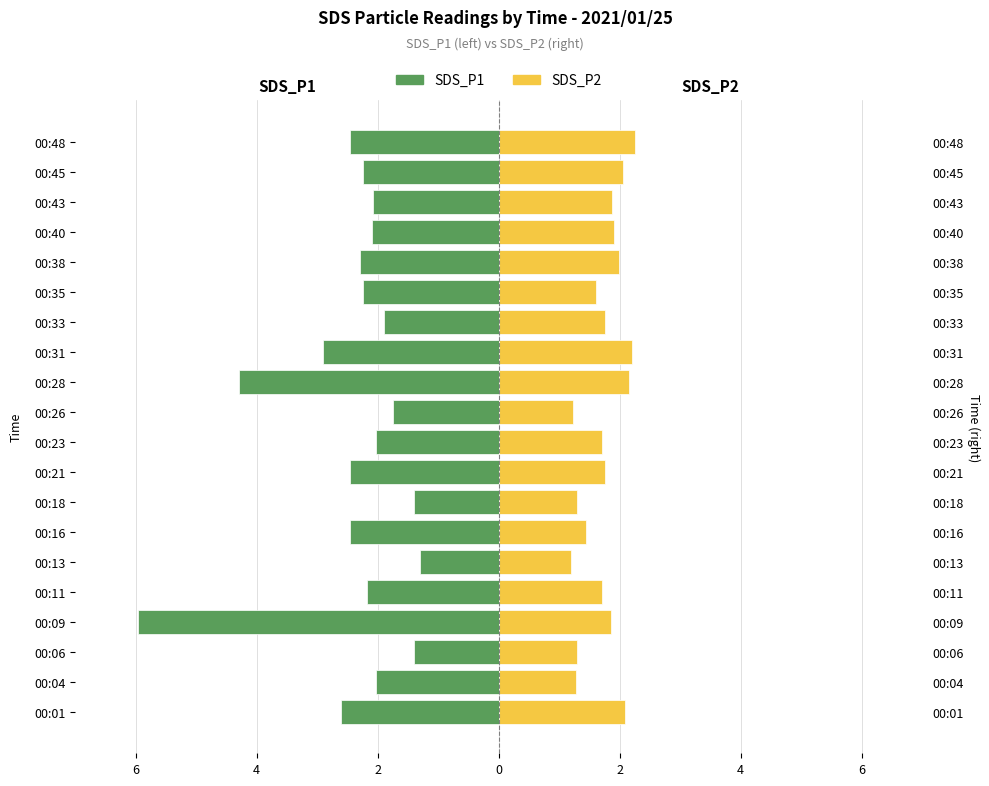

How many bars are there in each group?

2